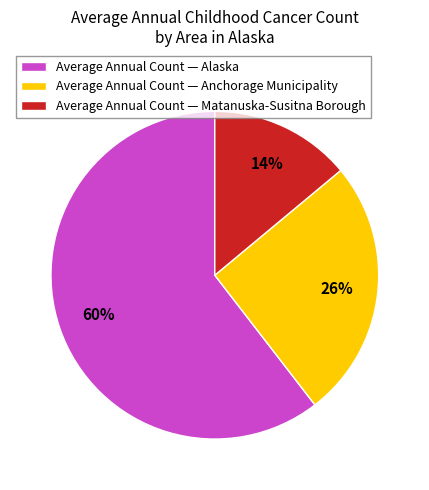

Which slice is the smallest?

Average Annual Count — Matanuska-Susitna Borough